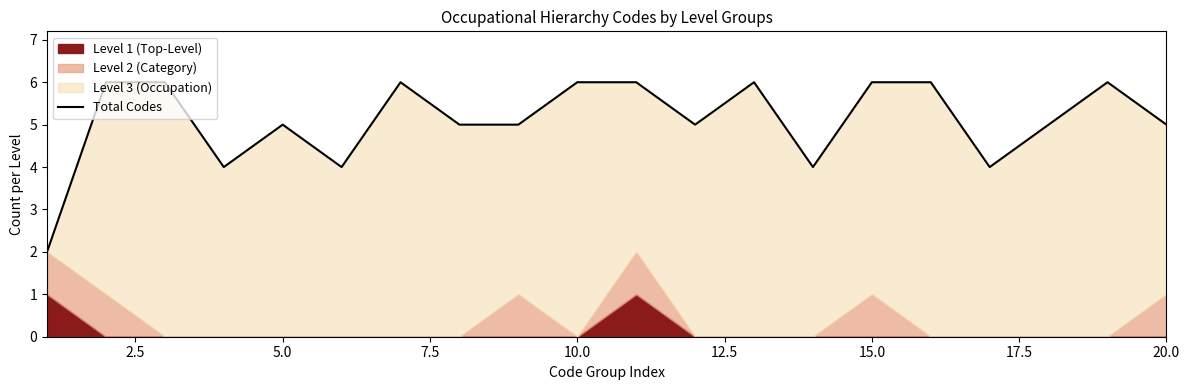

What is the sum of all values?

102